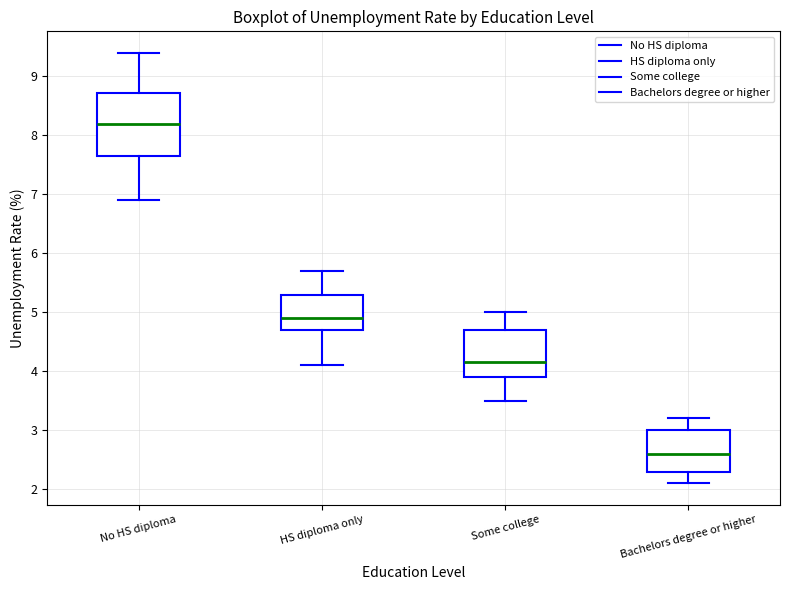

Where does the upper whisker of the box for Bachelors degree or higher end on the y-axis? The values are not printed on the chart, so give them approximately, as read against the axis.

3.2